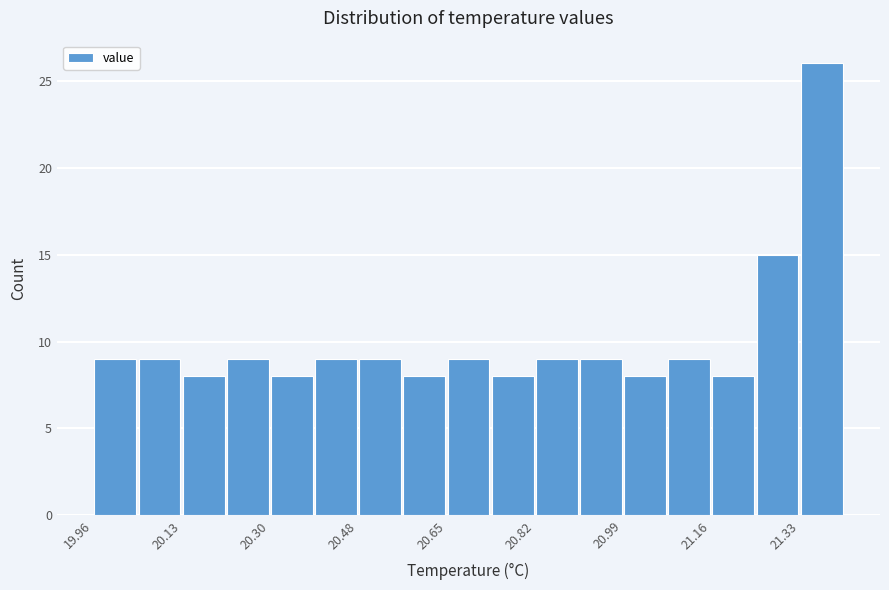

Reading left to right, transcribe this chart: for each bar, give the range it covers on the x-axis and its height. Neither the bar edges nor the heights are printed on the chart, so give them approximately, as read against the axes.

19.96 to 20.04: 9
20.04 to 20.14: 9
20.14 to 20.22: 8
20.22 to 20.30: 9
20.30 to 20.38: 8
20.38 to 20.48: 9
20.48 to 20.56: 9
20.56 to 20.64: 8
20.64 to 20.74: 9
20.74 to 20.82: 8
20.82 to 20.90: 9
20.90 to 21.00: 9
21.00 to 21.08: 8
21.08 to 21.16: 9
21.16 to 21.24: 8
21.24 to 21.34: 15
21.34 to 21.42: 26